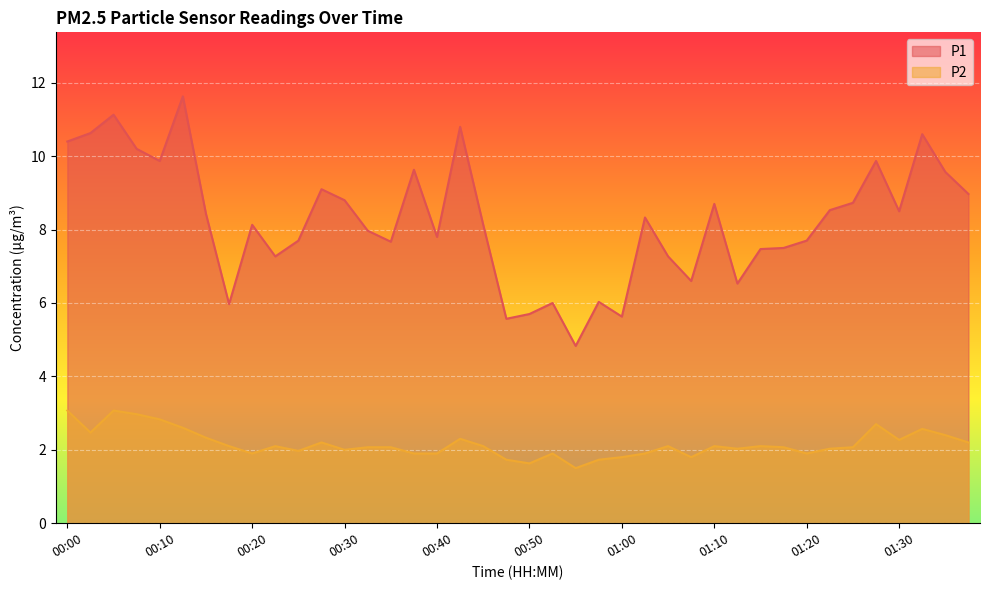

How many lines are shown in the chart?

2